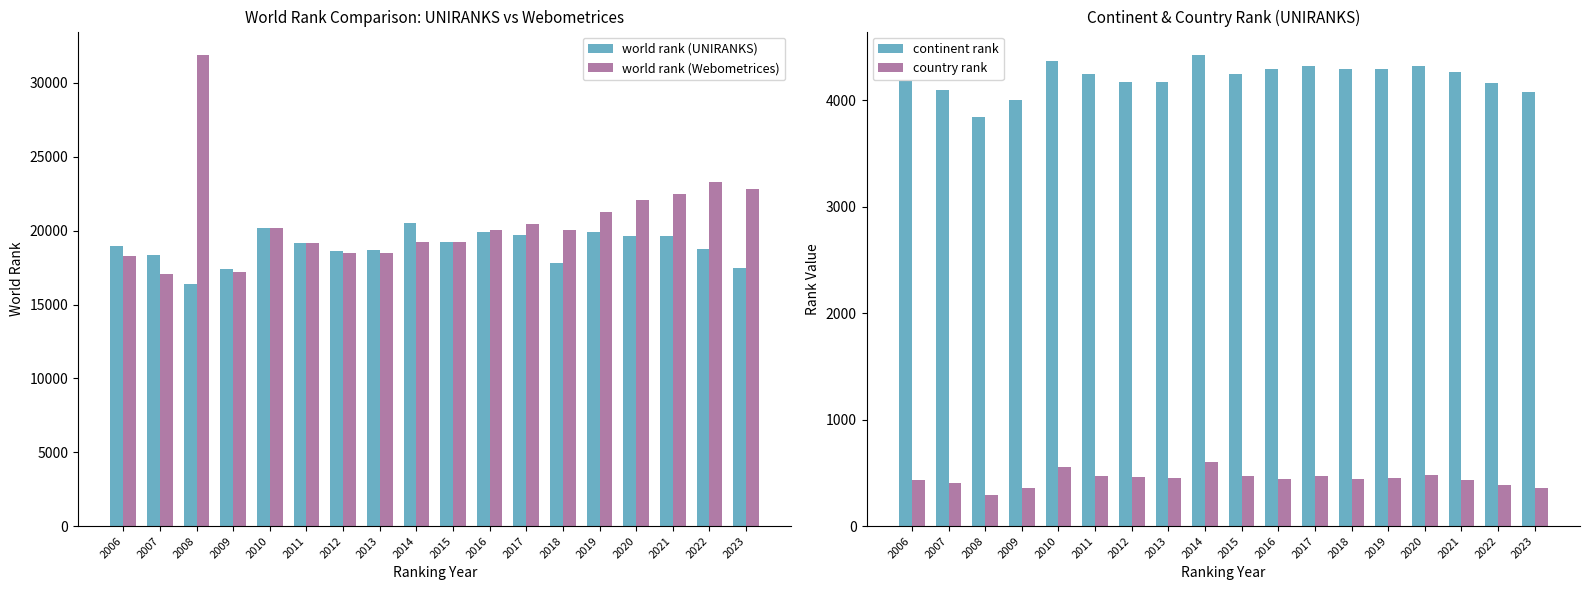

Rank the series by their maximum value, from lowest to highest.

country rank, continent rank, world rank (UNIRANKS), world rank (Webometrices)